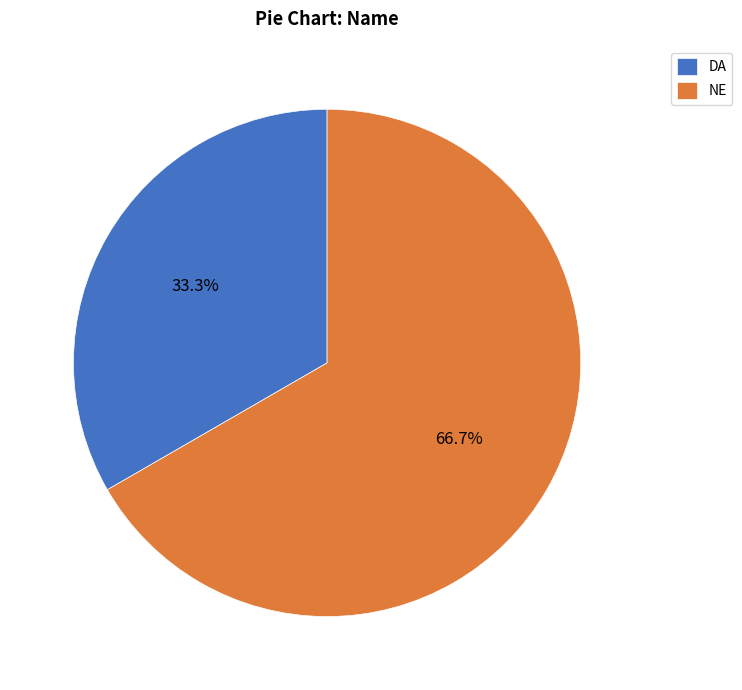

Do DA and NE together represent more than half of the pie?

Yes